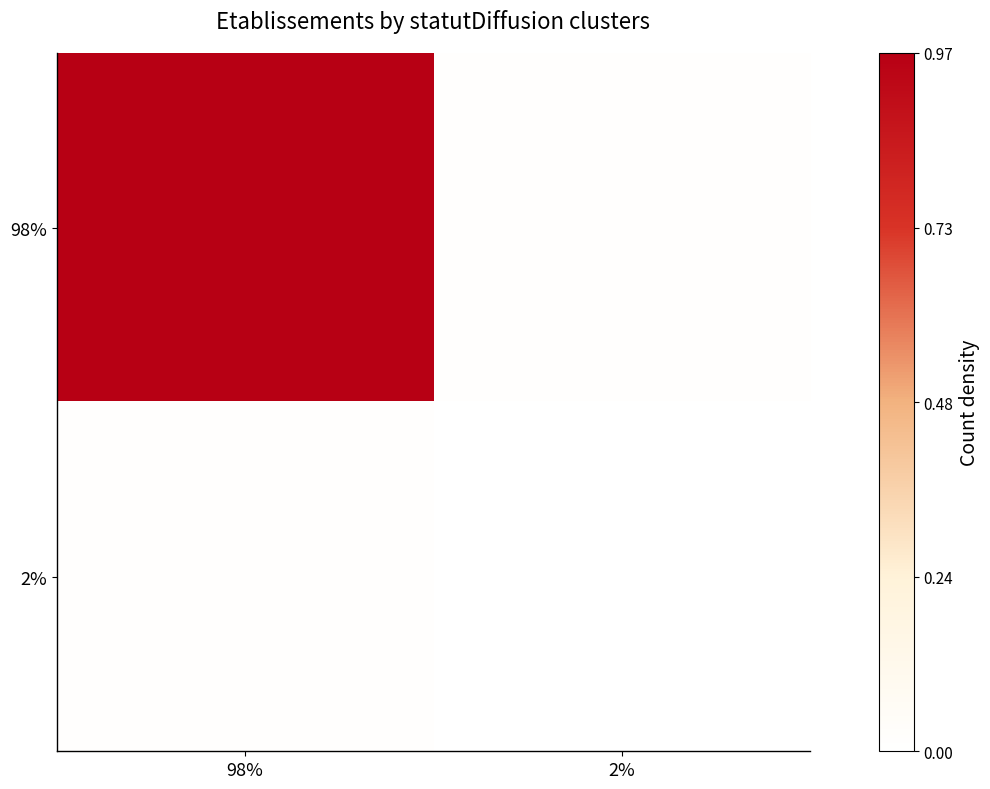

Rank the series at 98% from highest to lowest value.

98%, 2%